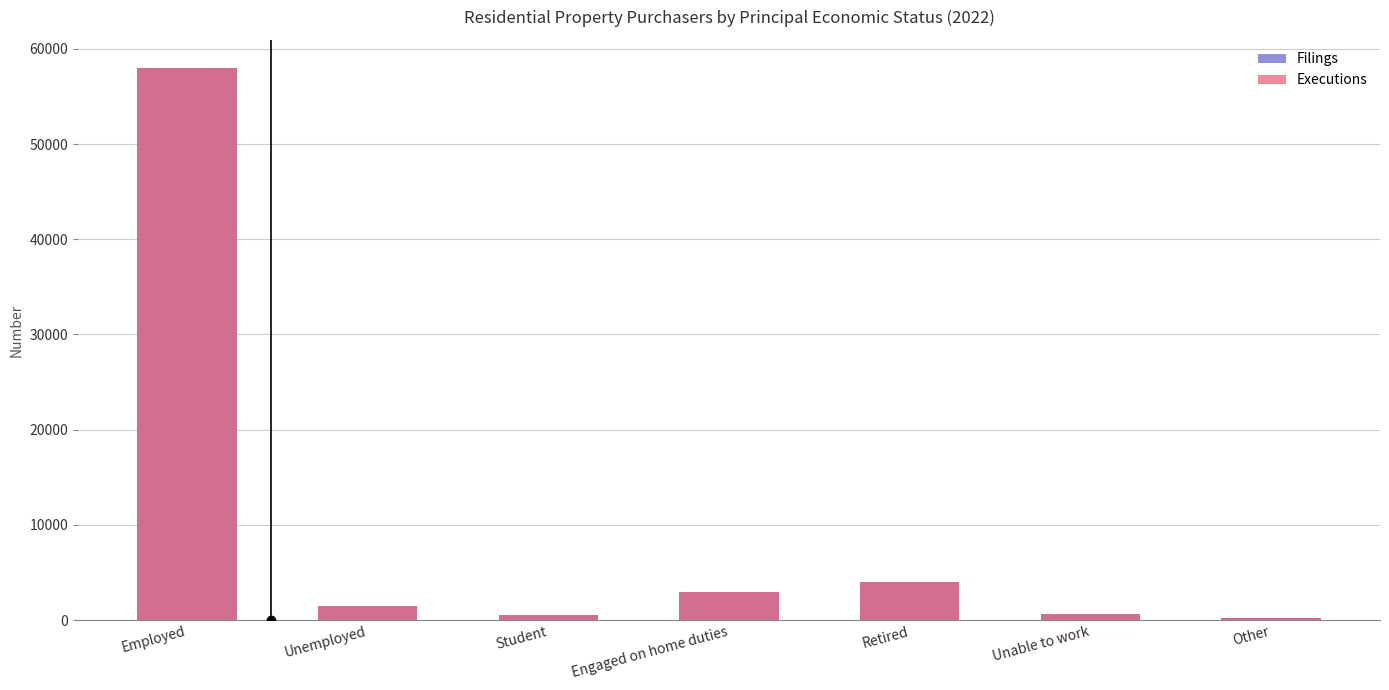

What is the difference between the second highest and second lowest values in the Executions series?

3446